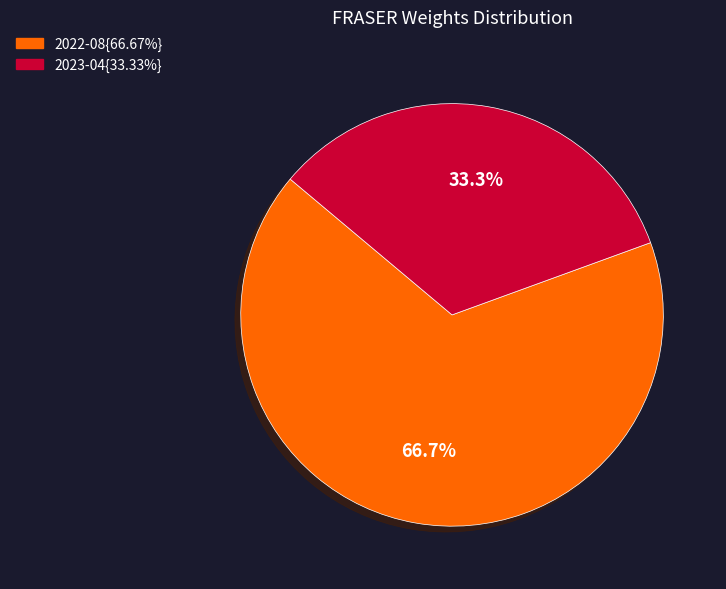

Is there any slice that represents more than half of the pie?

Yes